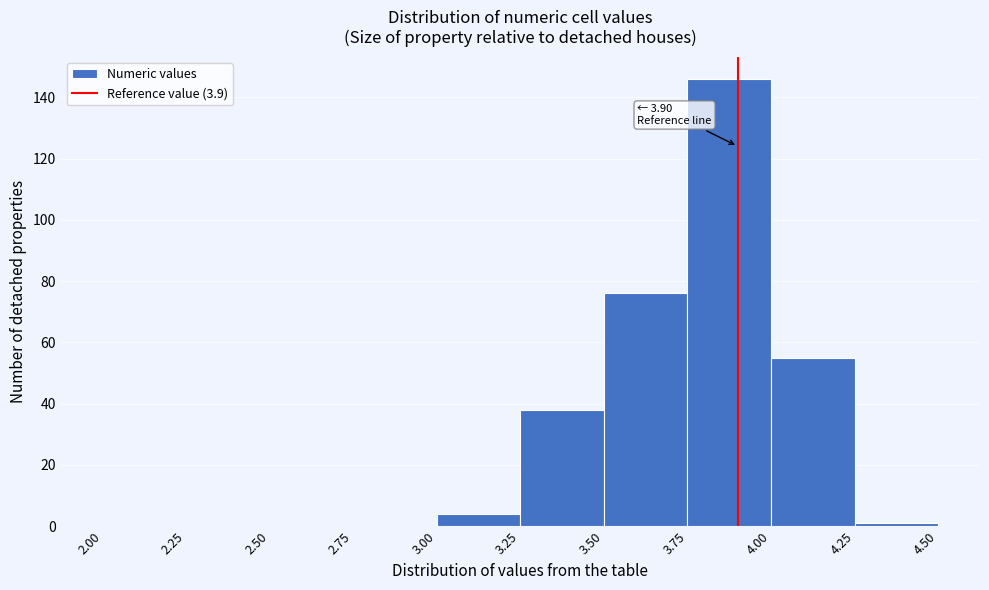

Which range on the x-axis has the tallest bar?

3.75 to 4.00